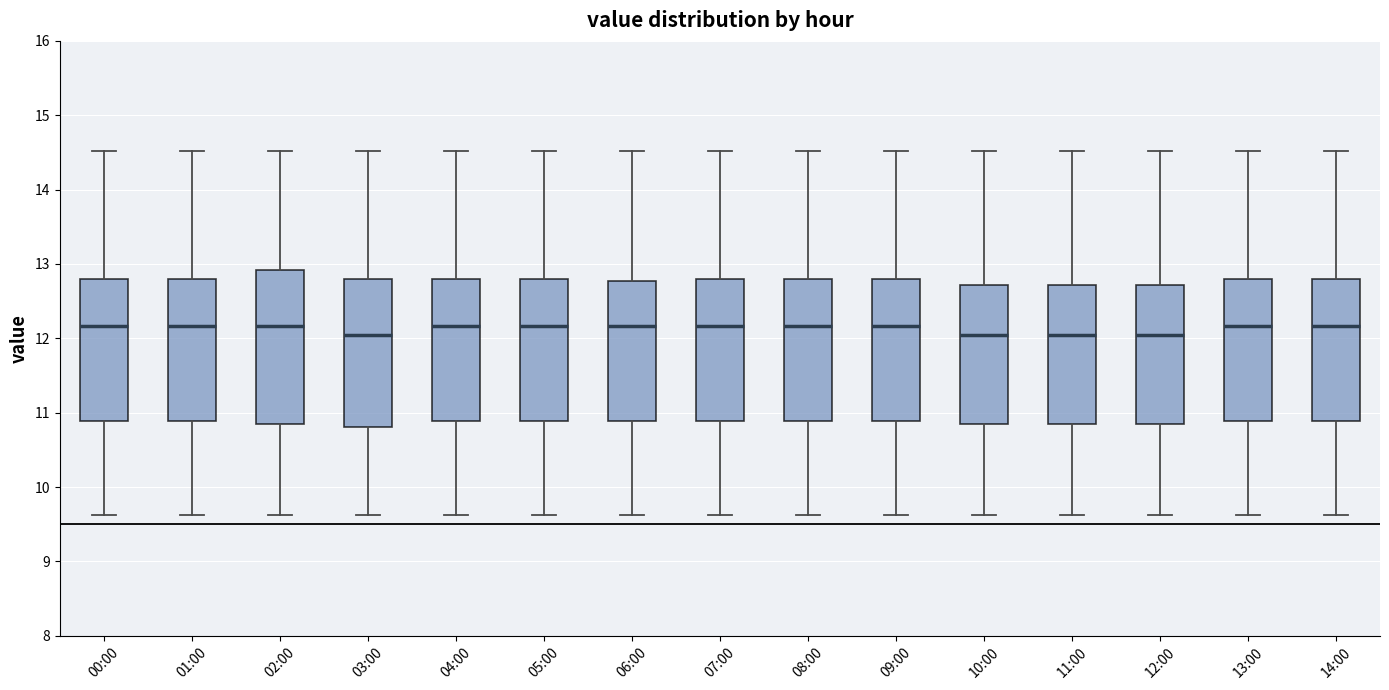

Reading left to right, transcribe this box plot: for each box, give where its median line is, the range the box spans, and where its two whiskers end, as read against the y-axis. The values are not printed on the chart, so give them approximately, as read against the axis.

00:00: median 12.2, box 10.9 to 12.8, whiskers 9.6 to 14.5
01:00: median 12.2, box 10.9 to 12.8, whiskers 9.6 to 14.5
02:00: median 12.2, box 10.8 to 12.9, whiskers 9.6 to 14.5
03:00: median 12.1, box 10.8 to 12.8, whiskers 9.6 to 14.5
04:00: median 12.2, box 10.9 to 12.8, whiskers 9.6 to 14.5
05:00: median 12.2, box 10.9 to 12.8, whiskers 9.6 to 14.5
06:00: median 12.2, box 10.9 to 12.8, whiskers 9.6 to 14.5
07:00: median 12.2, box 10.9 to 12.8, whiskers 9.6 to 14.5
08:00: median 12.2, box 10.9 to 12.8, whiskers 9.6 to 14.5
09:00: median 12.2, box 10.9 to 12.8, whiskers 9.6 to 14.5
10:00: median 12.1, box 10.8 to 12.7, whiskers 9.6 to 14.5
11:00: median 12.1, box 10.9 to 12.7, whiskers 9.6 to 14.5
12:00: median 12.1, box 10.8 to 12.7, whiskers 9.6 to 14.5
13:00: median 12.2, box 10.9 to 12.8, whiskers 9.6 to 14.5
14:00: median 12.2, box 10.9 to 12.8, whiskers 9.6 to 14.5